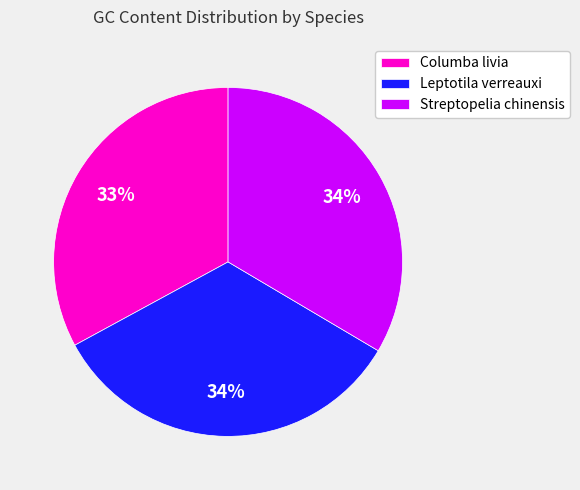

Does Leptotila verreauxi account for over 50% of the chart?

No